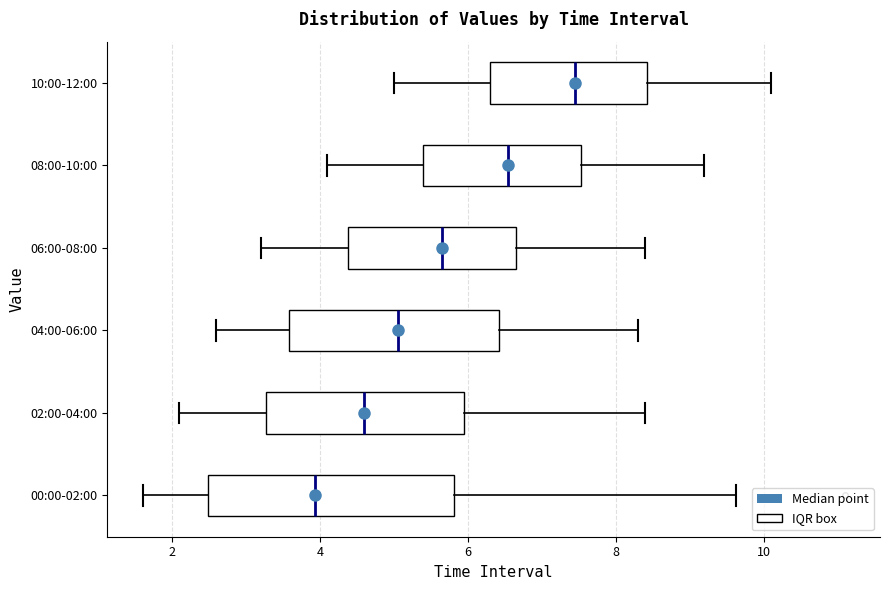

Reading bottom to top, read every box against the x-axis: the position of its median line, the range the box covers, and the ends of its whiskers. The values are not printed on the chart, so give them approximately, as read against the axis.

00:00-02:00: median 4.0, box 2.4 to 5.8, whiskers 1.6 to 9.6
02:00-04:00: median 4.6, box 3.2 to 6.0, whiskers 2.2 to 8.4
04:00-06:00: median 5.0, box 3.6 to 6.4, whiskers 2.6 to 8.4
06:00-08:00: median 5.6, box 4.4 to 6.6, whiskers 3.2 to 8.4
08:00-10:00: median 6.6, box 5.4 to 7.6, whiskers 4.2 to 9.2
10:00-12:00: median 7.4, box 6.4 to 8.4, whiskers 5.0 to 10.2